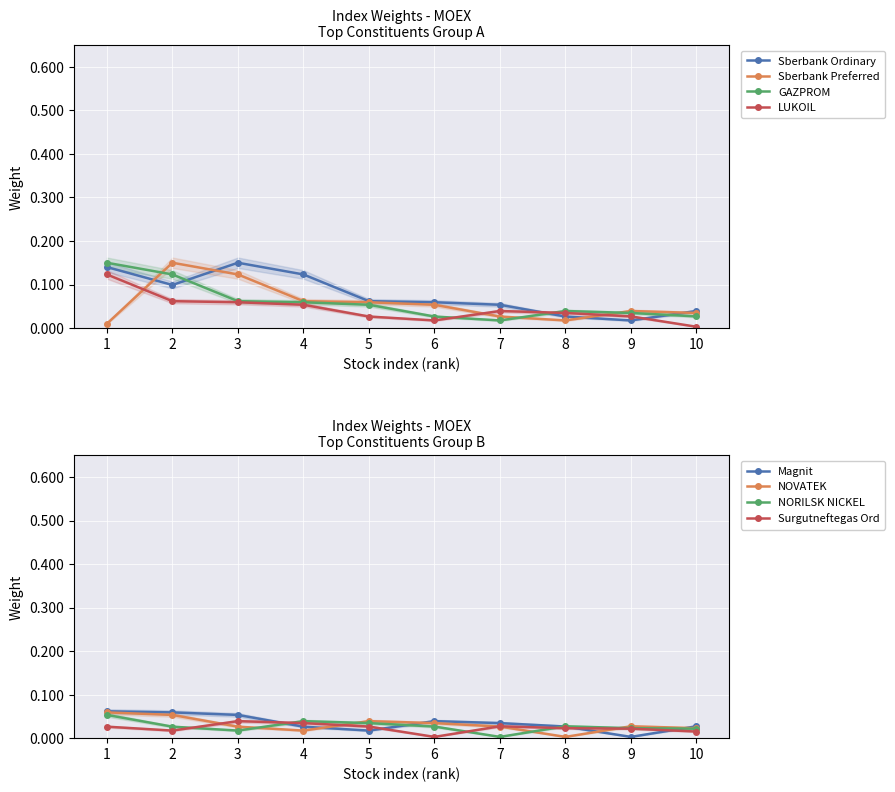

List the series in order of their peak value, lowest first.

LUKOIL, Sberbank Ordinary, Sberbank Preferred, GAZPROM